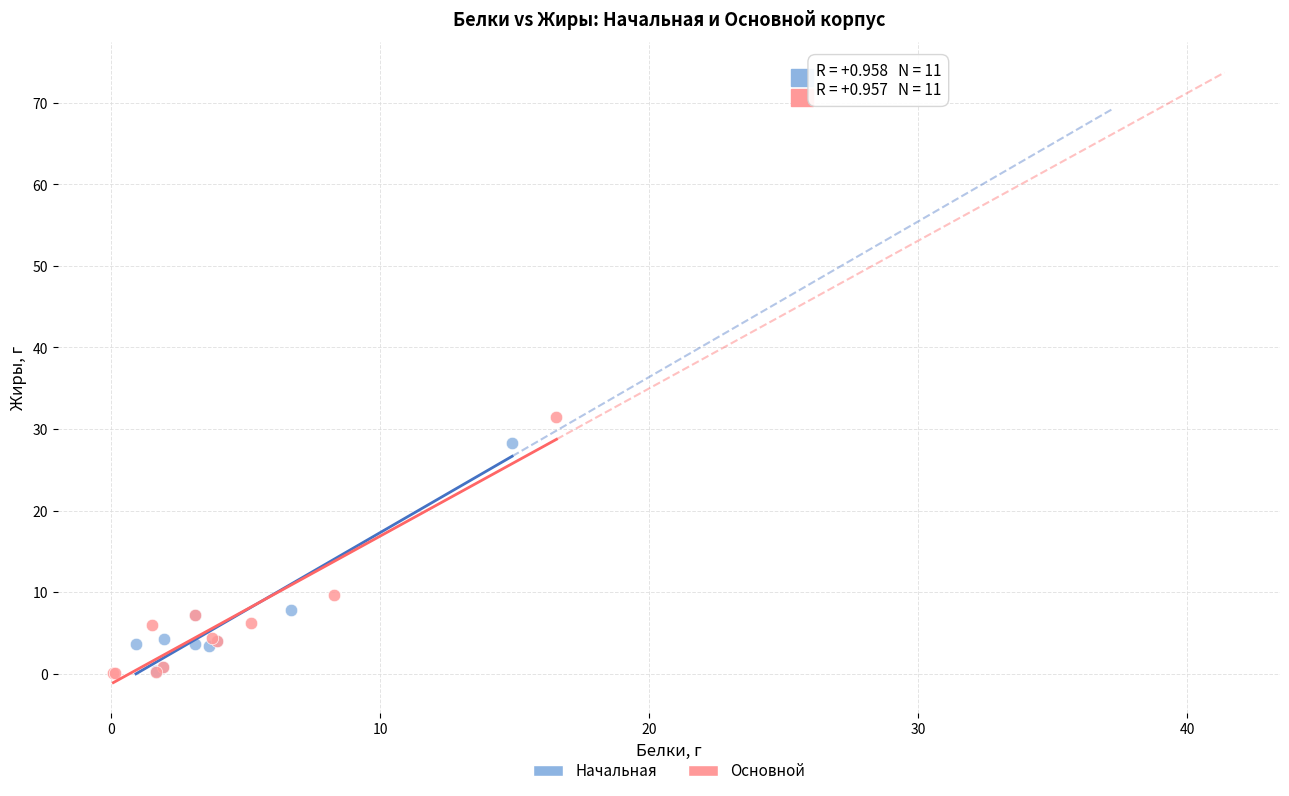

Which series has the largest Y range (max minus min)?

Основной